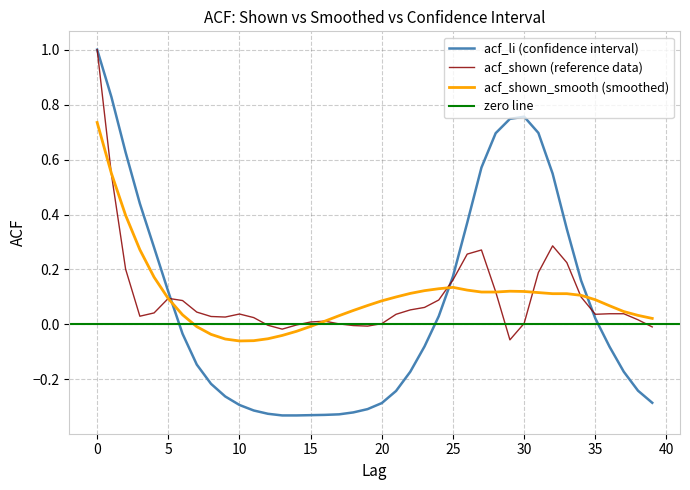

Does the chart have visible grid lines?

Yes